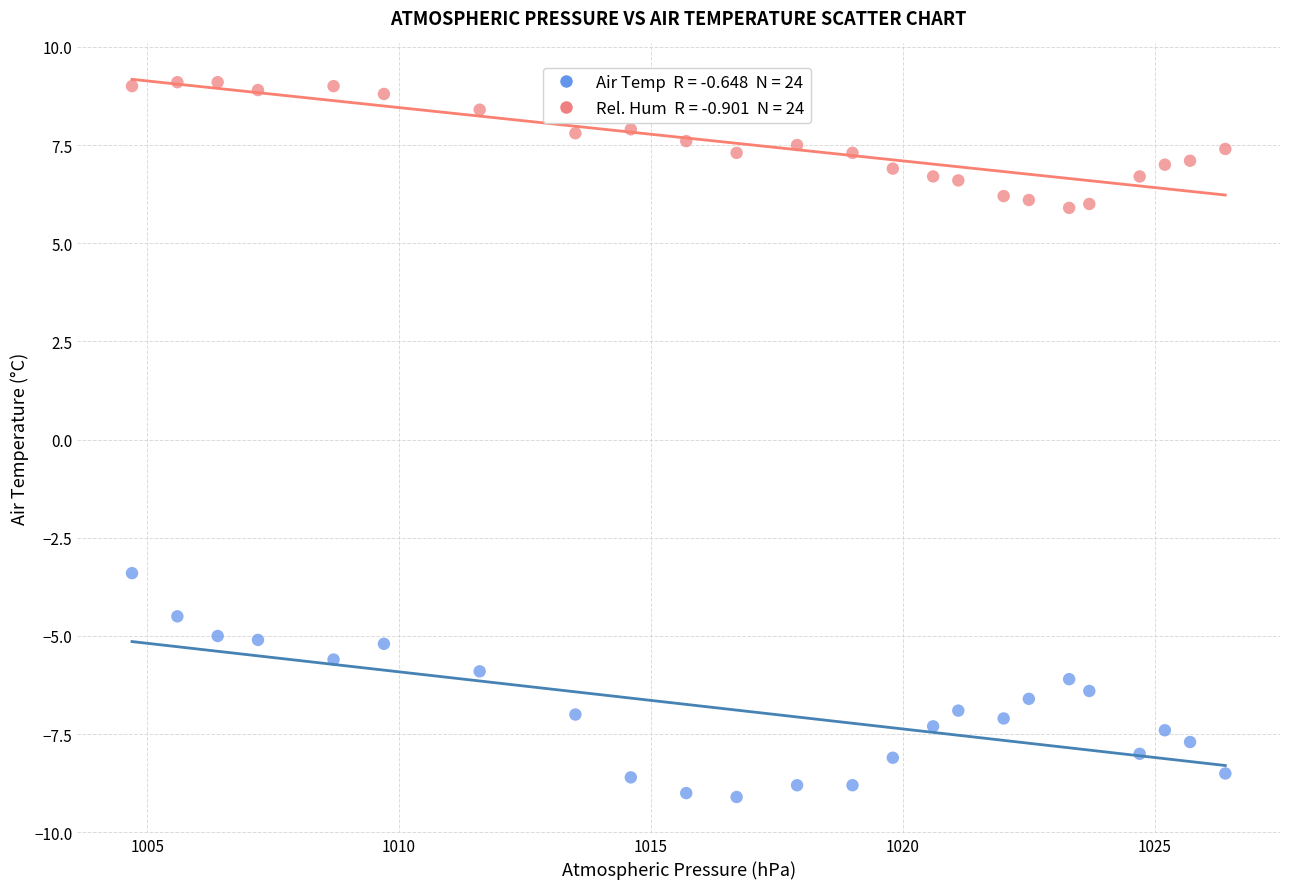

Across all data points, what is the range of Y values (max minus min)?

18.2